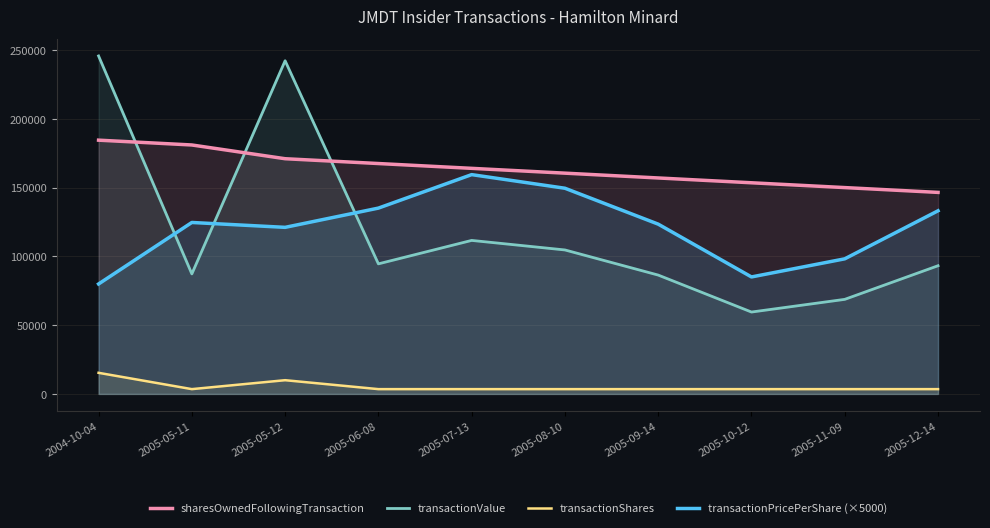

What is the difference between the maximum and minimum values in the transactionPricePerShare (×5000) series?

79563.5